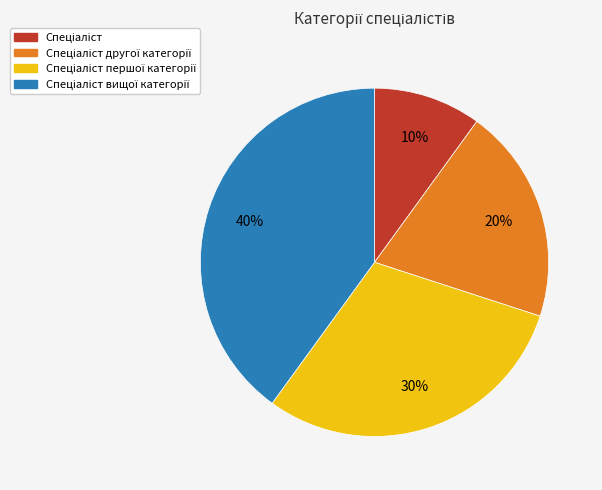

To the nearest percent, what is the average slice percentage?

25%